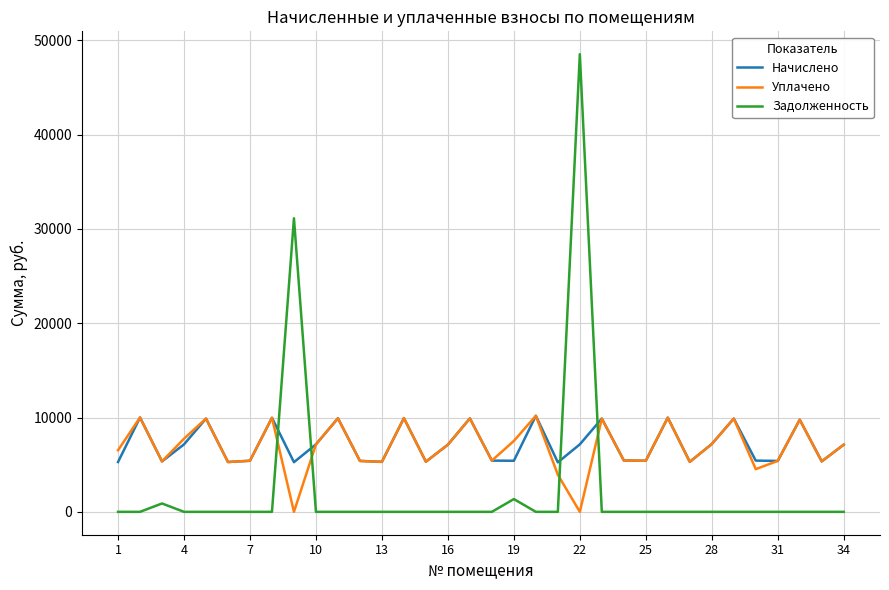

What is the lowest value of the Начислено series?

5249.5